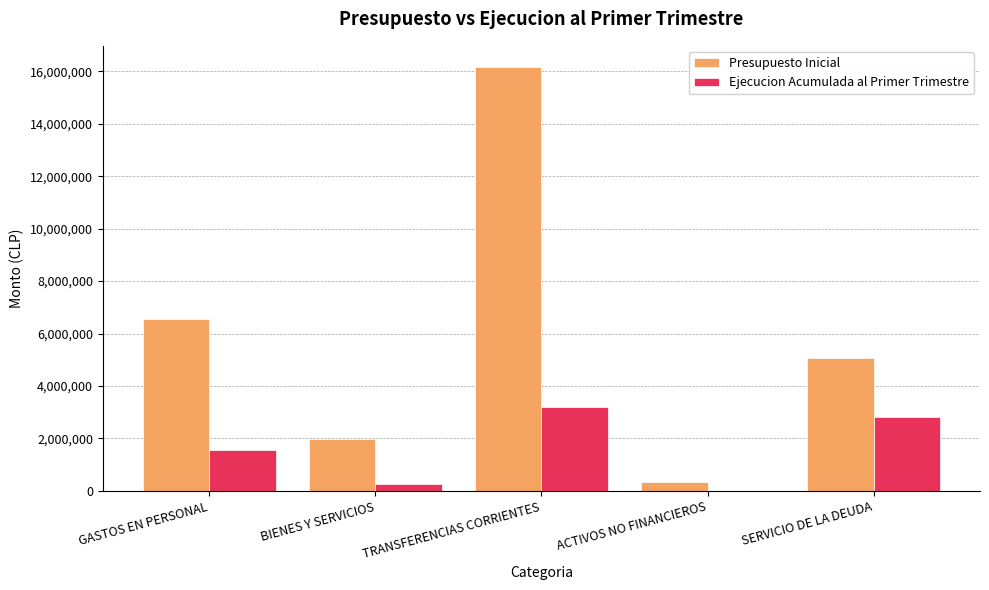

Between ACTIVOS NO FINANCIEROS and SERVICIO DE LA DEUDA, which series saw the biggest shift?

Presupuesto Inicial